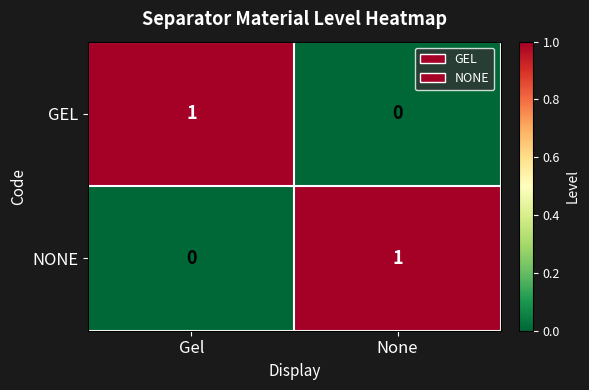

The value of NONE at Gel is -1. True or false?

False